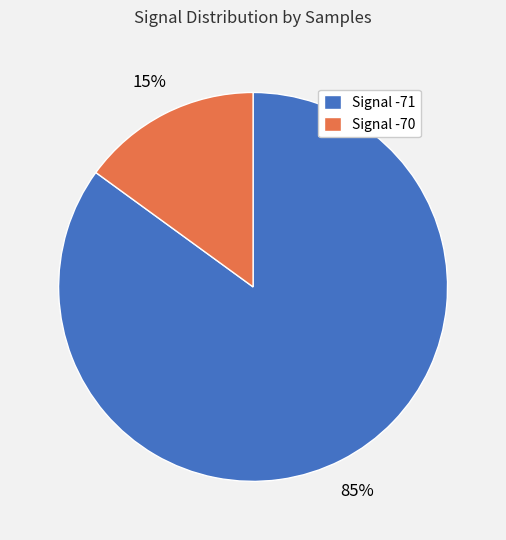

Which slice represents more than half of the pie?

Signal -71